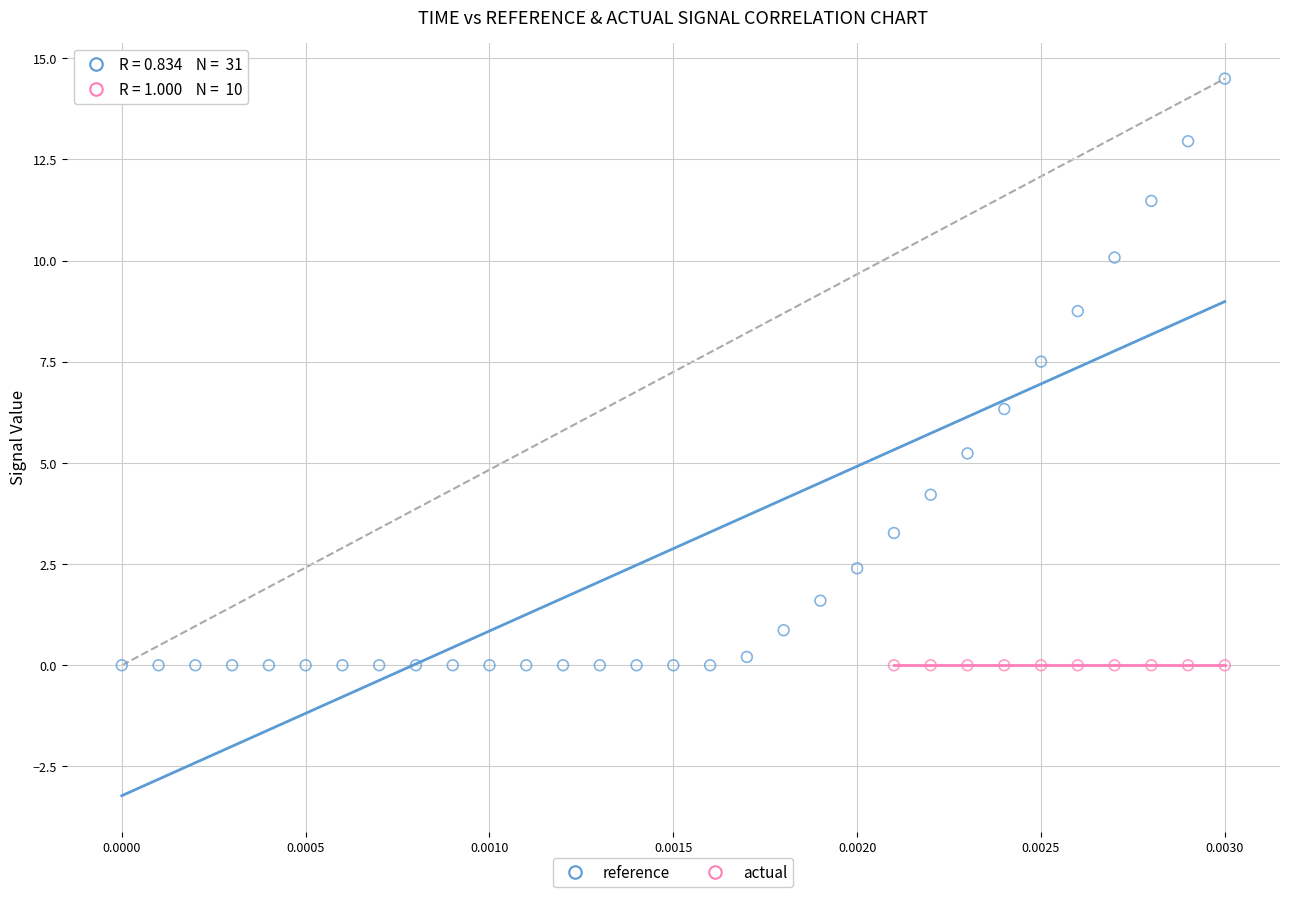

What are all the series names shown in the legend?

reference, actual